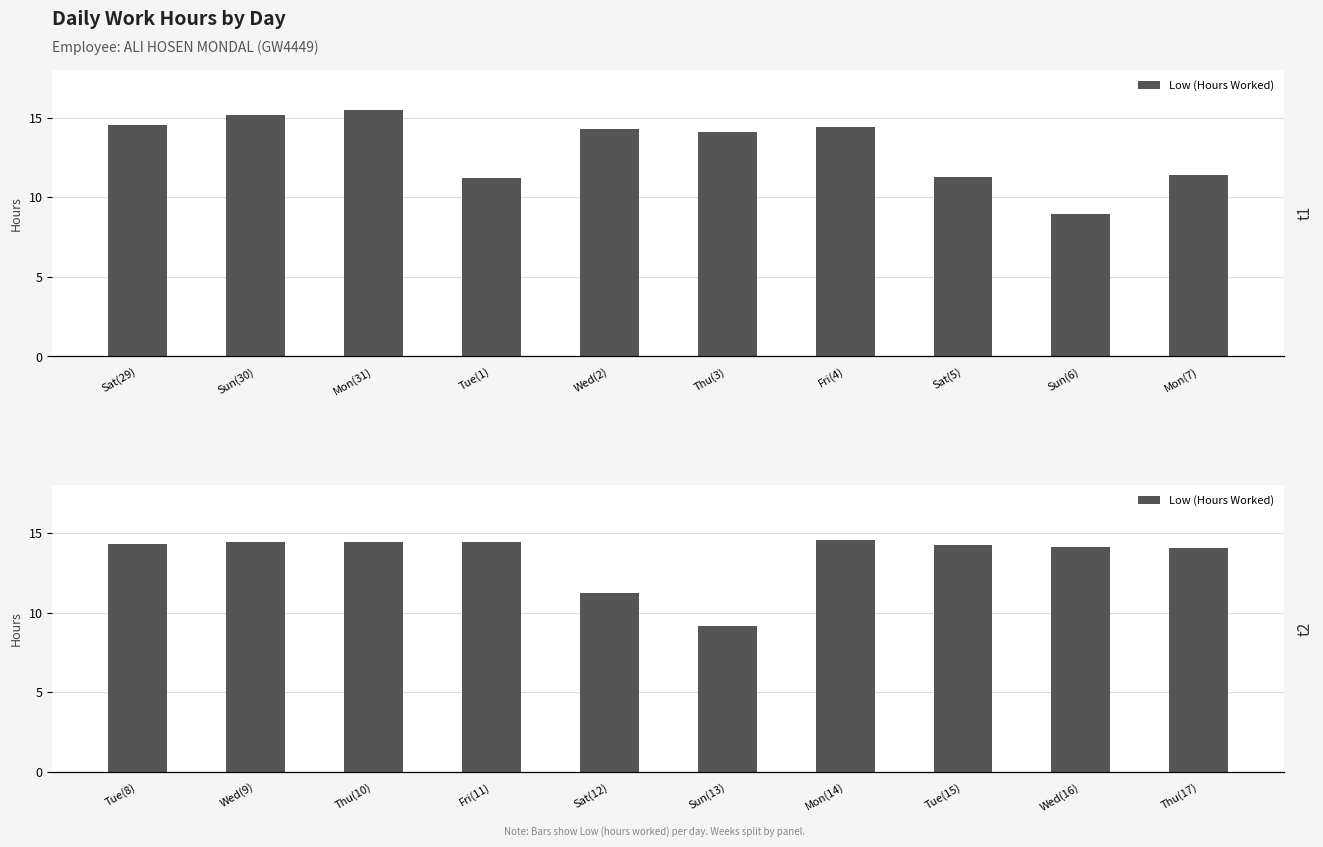

The value at Sat(12) is 15.8. True or false?

False